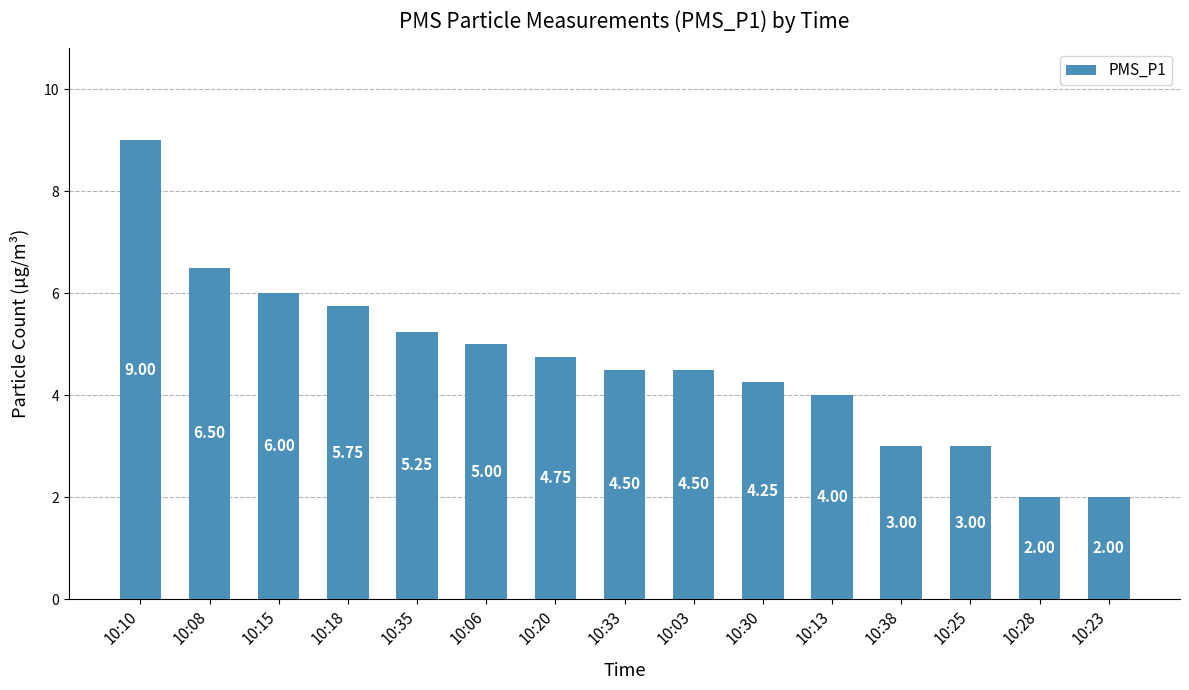

At which label is the value closest to 5?

10:06